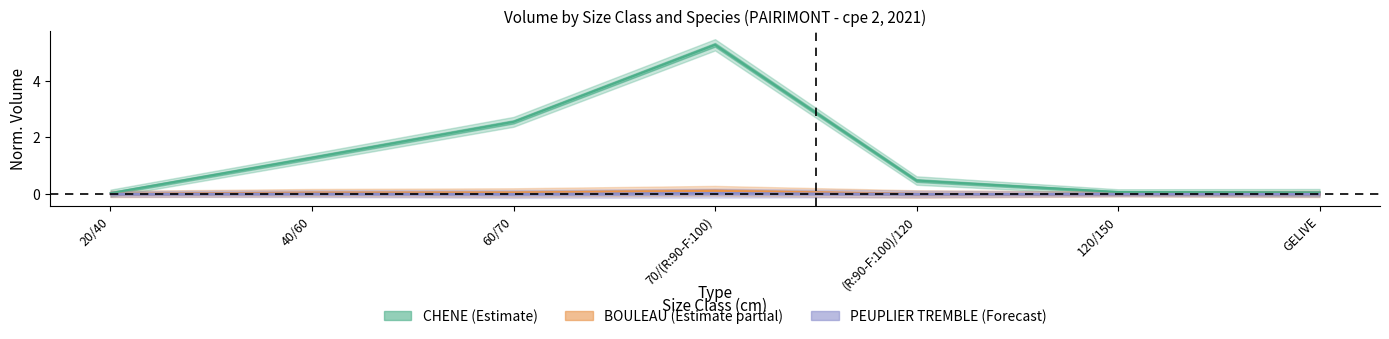

The value of CHENE at GELIVE is 0.1. True or false?

False